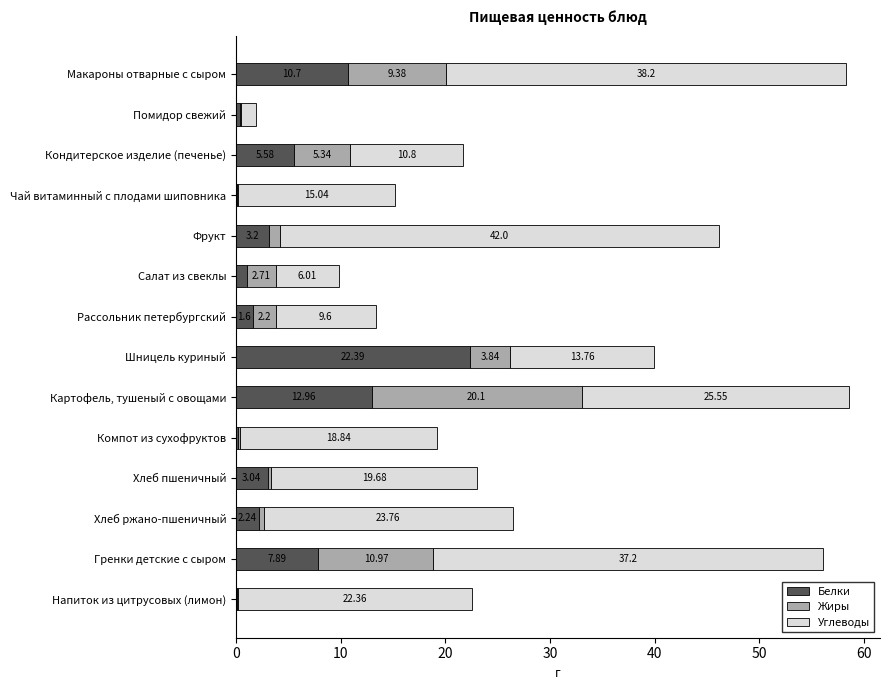

At which label does Белки reach its peak?

Шницель куриный